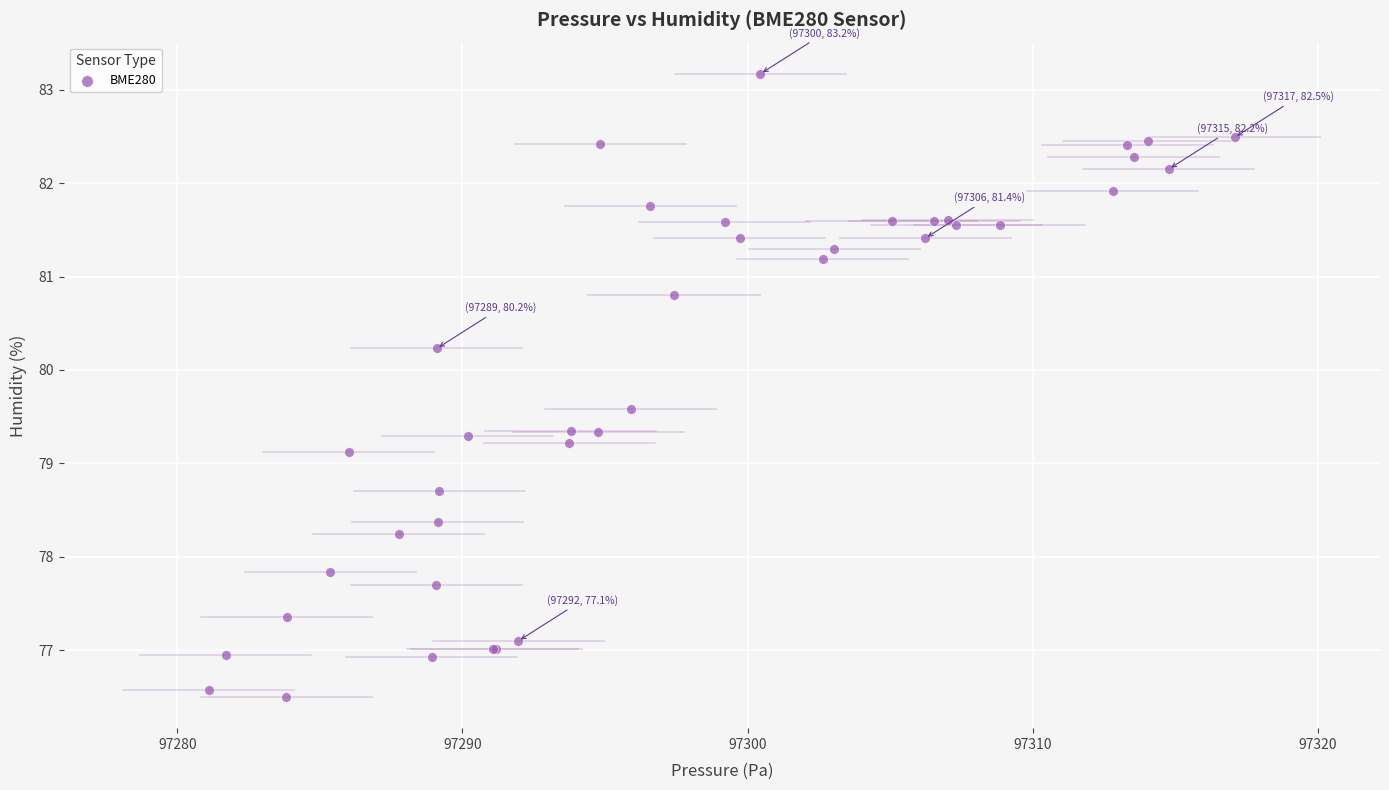

What Y value in the scatter plot is closest to 79?

79.1